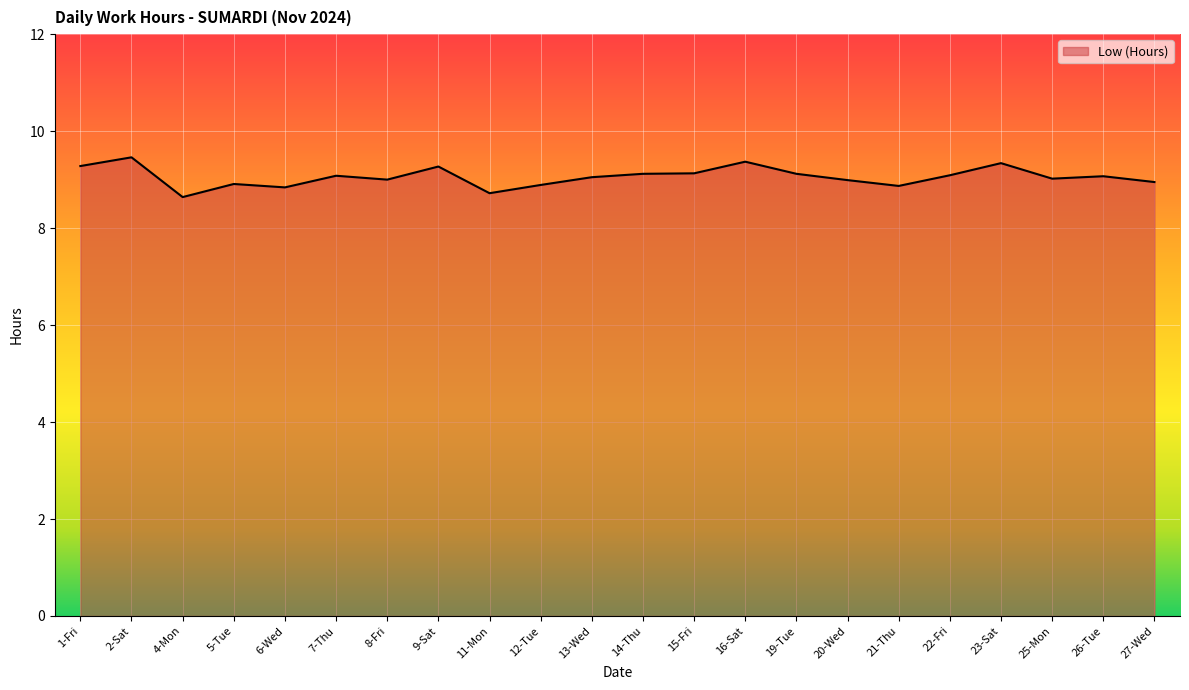

What is the maximum value shown in the chart?

9.5